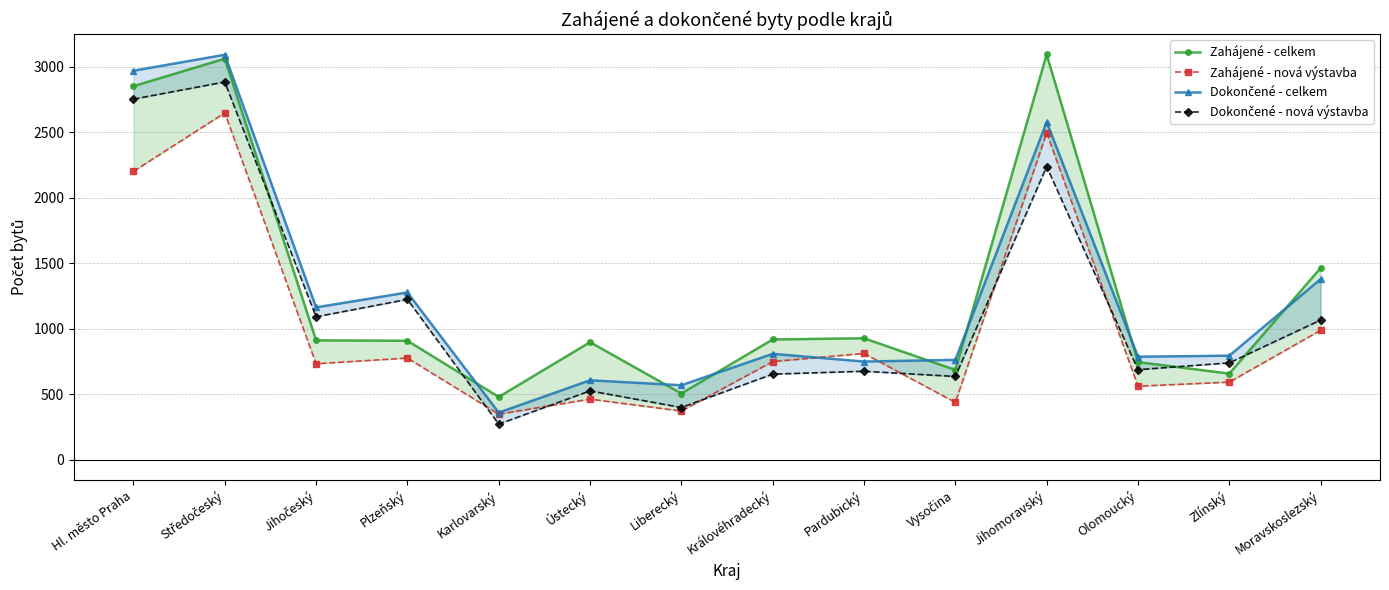

How many data points in Dokončené - nová výstavba are above 739?

6